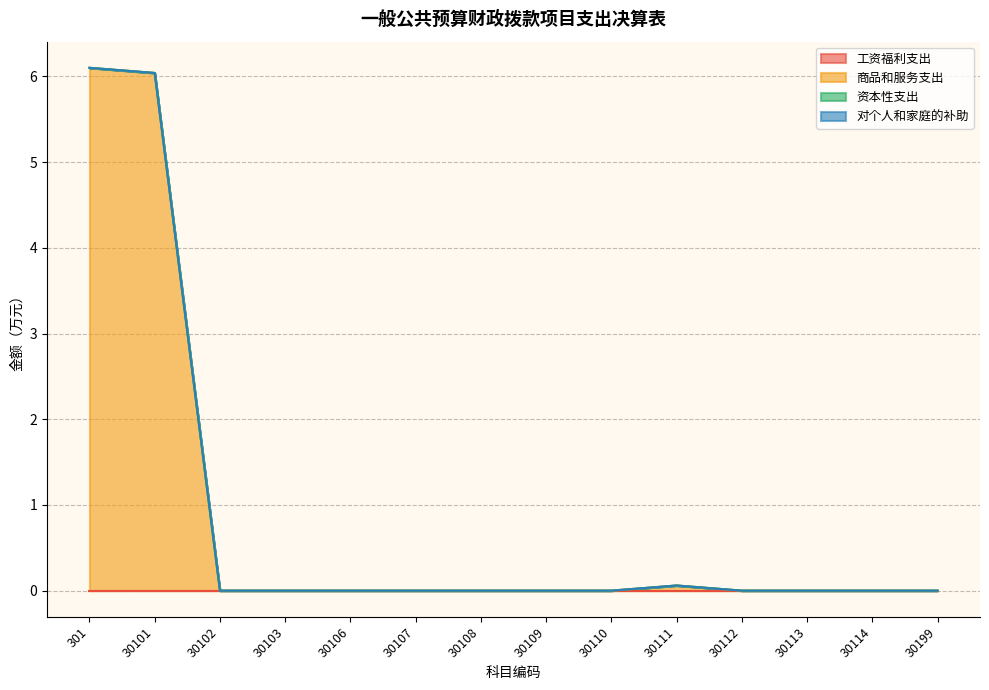

Does the chart have visible grid lines?

Yes